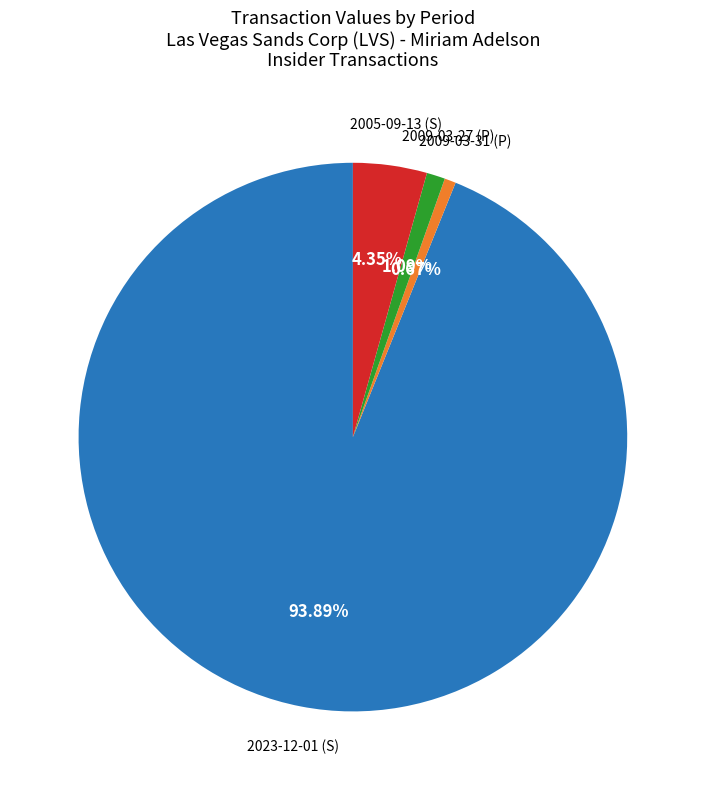

Is there any slice that represents more than half of the pie?

Yes